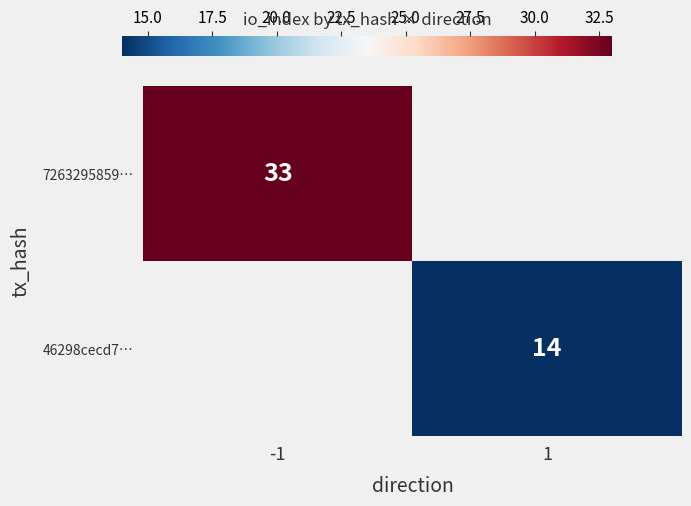

How many distinct data groups are displayed?

2